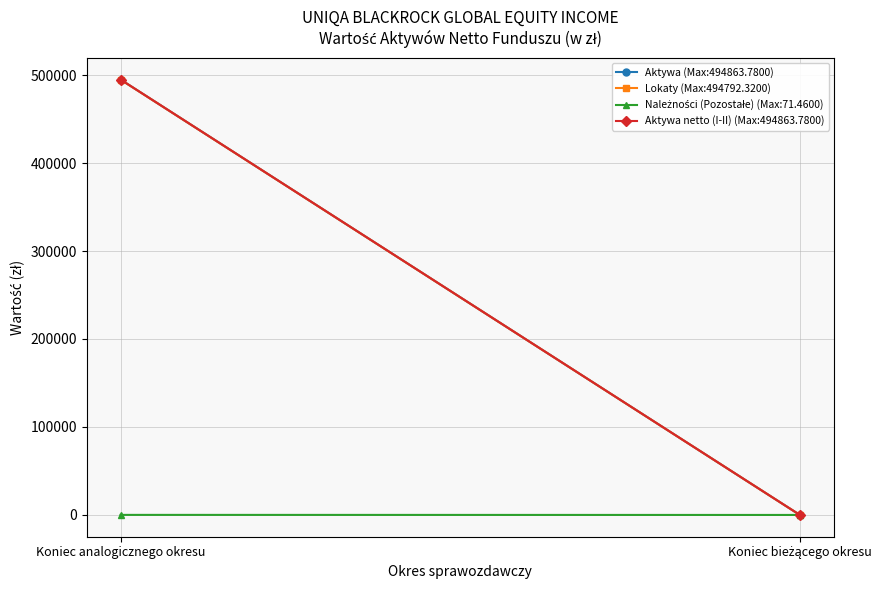

What is the average value of the Aktywa series?

247431.9